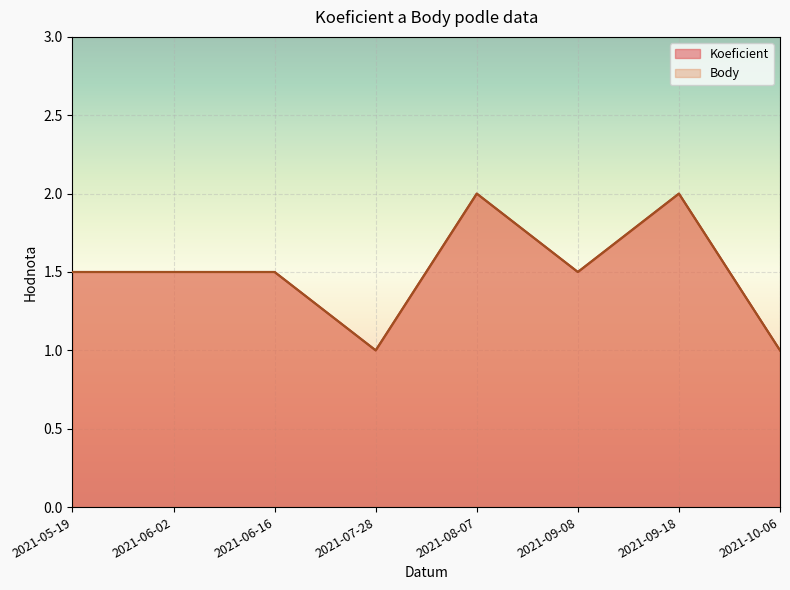

What is the sum of all Koeficient values?

12.0